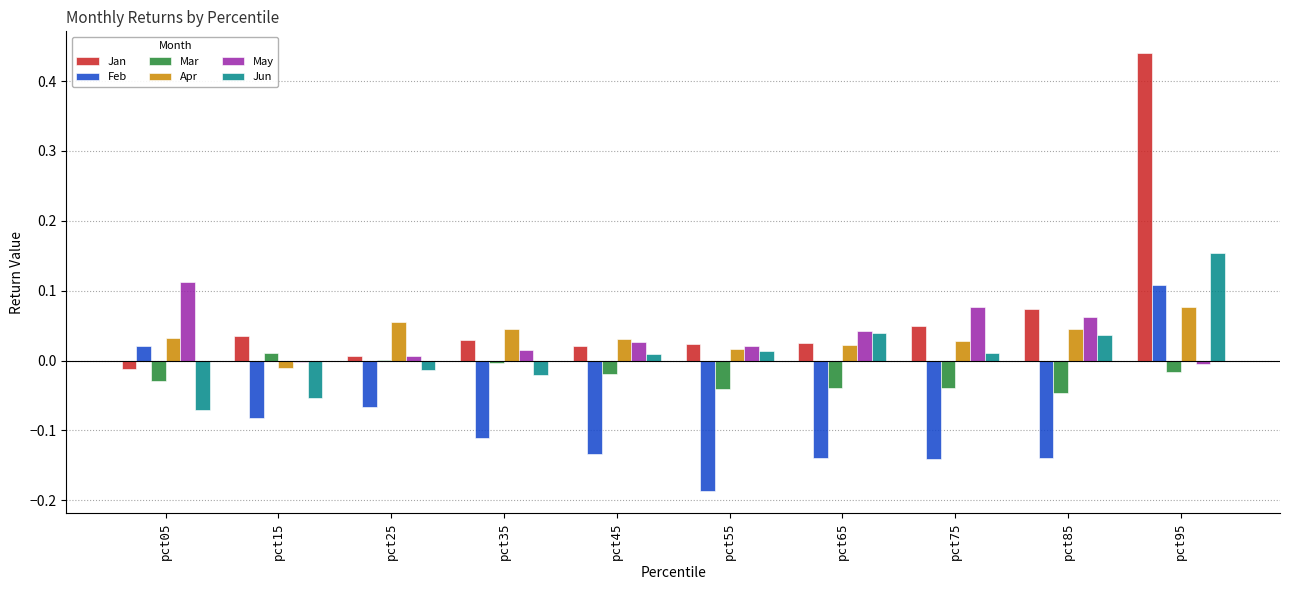

At which category is the sum across all series the highest?

pct95